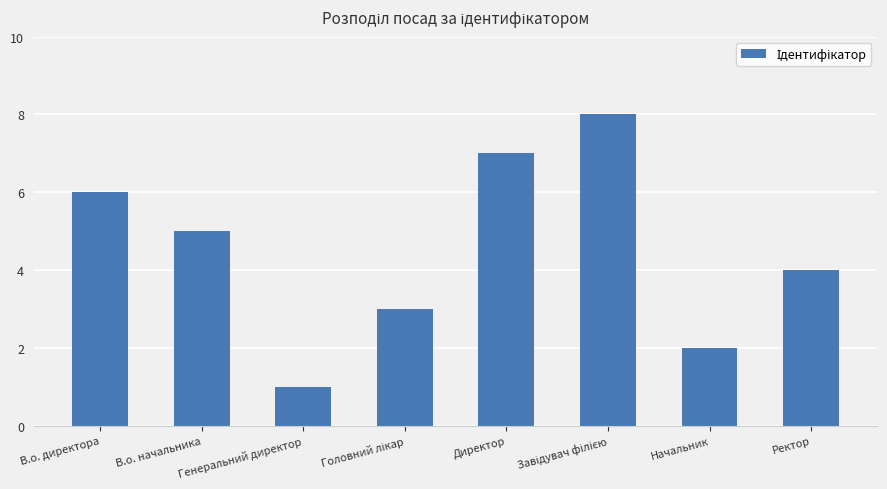

What is the change in value from В.о. начальника to Директор?

+2